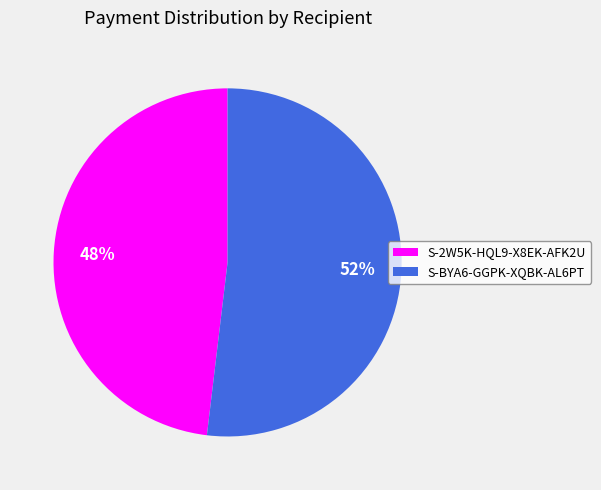

To the nearest percent, what portion does S-2W5K-HQL9-X8EK-AFK2U represent?

48%